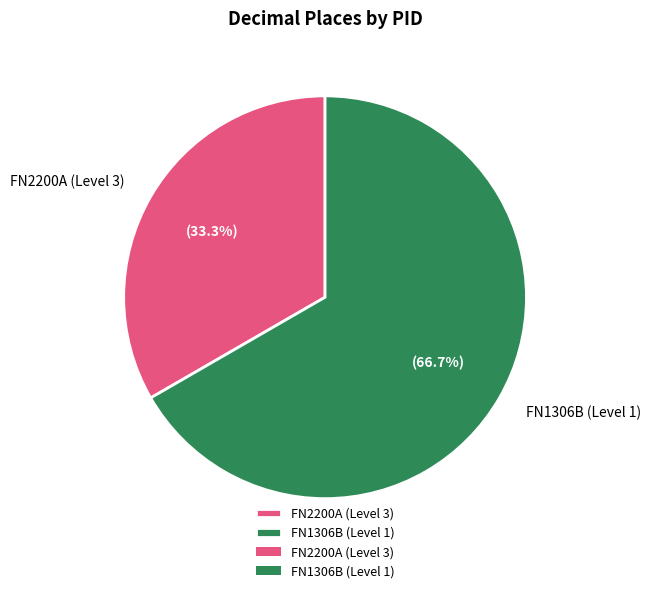

Count the number of slices in the pie.

2